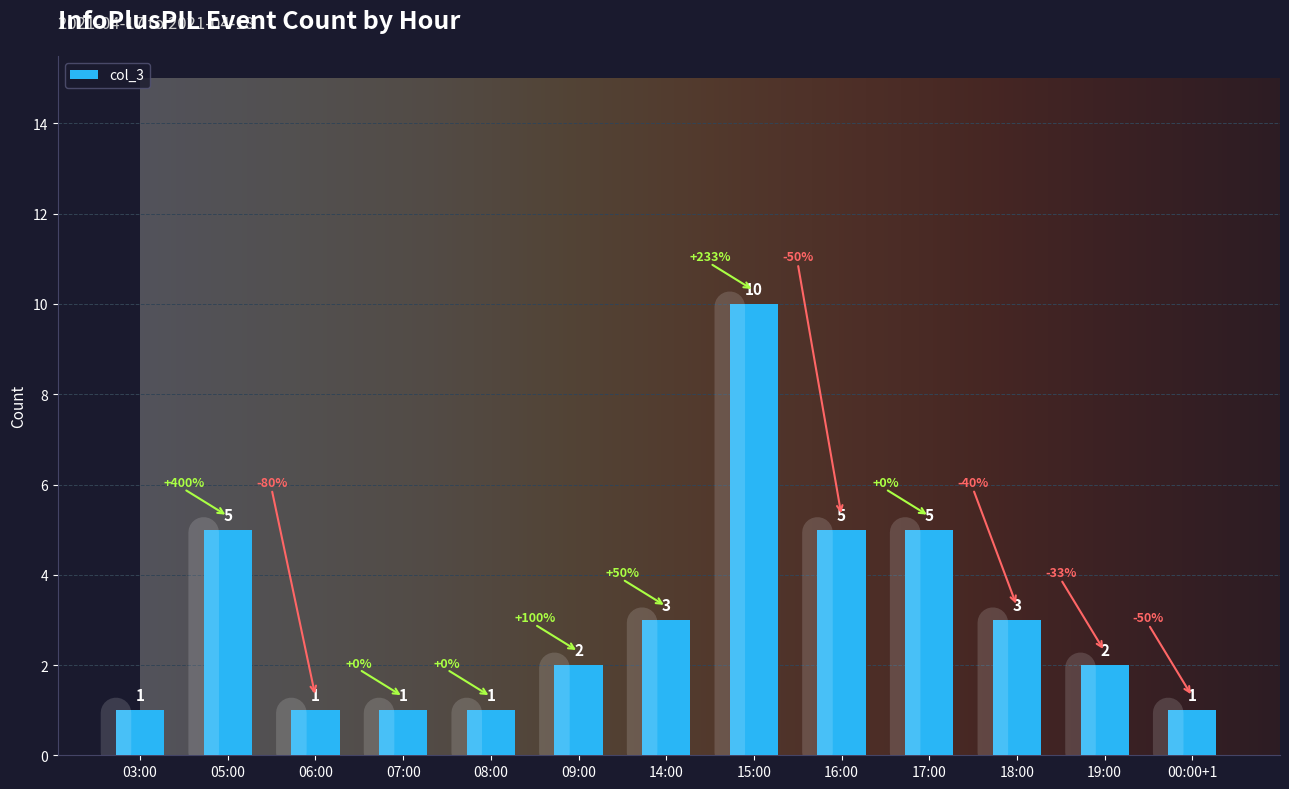

How many values are below 2?

5